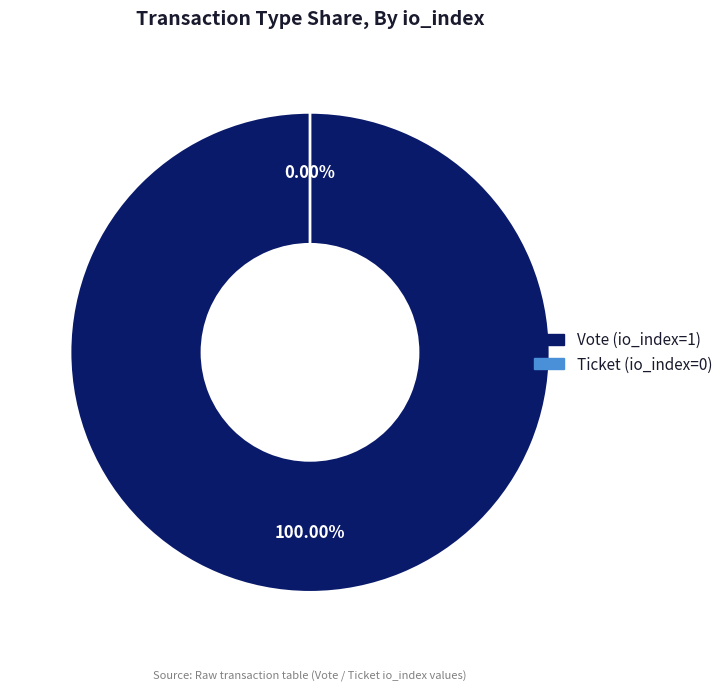

What is the majority slice?

Vote (io_index=1)